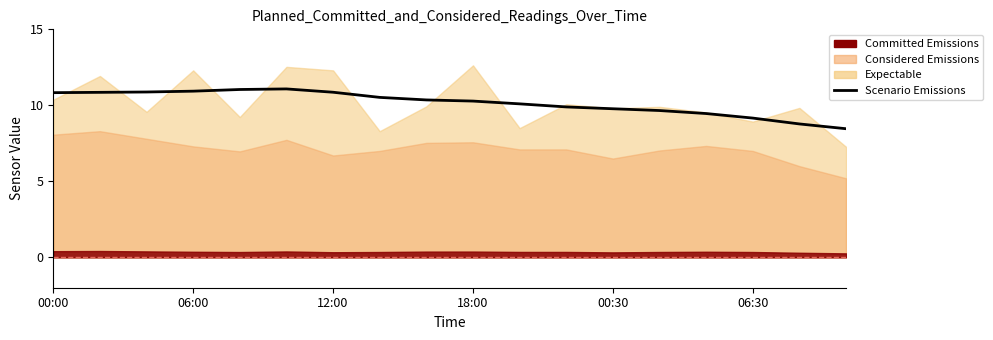

How many points are higher than both their immediate neighbors (excluding endpoints)?

1